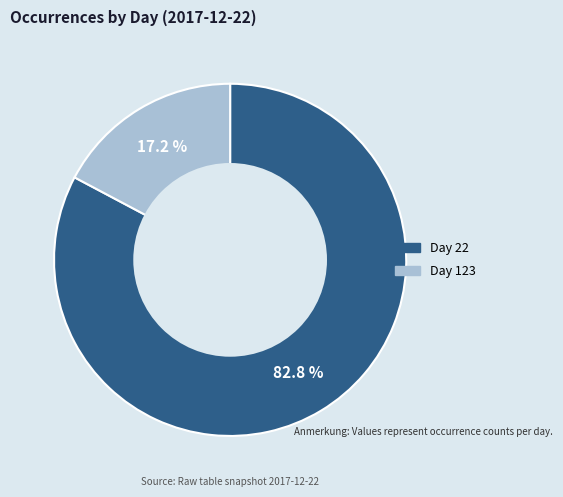

Approximately how many times larger is the value at Day 22 compared to Day 123?

4.8